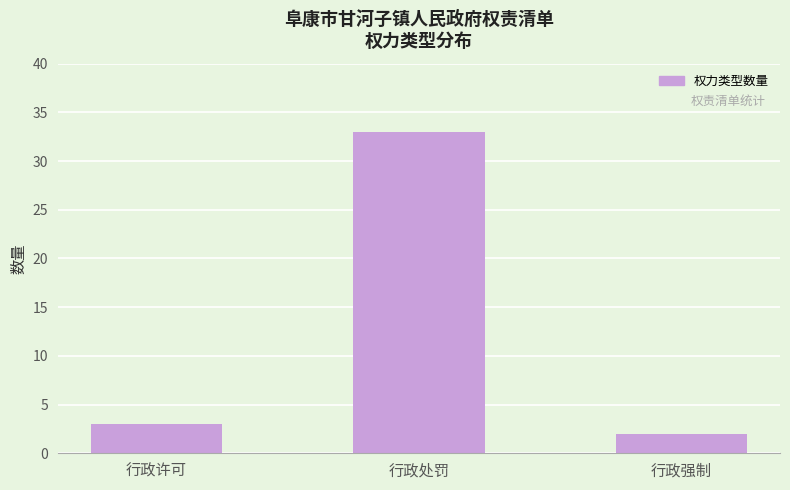

Between 行政许可 and 行政强制, which is larger?

行政许可